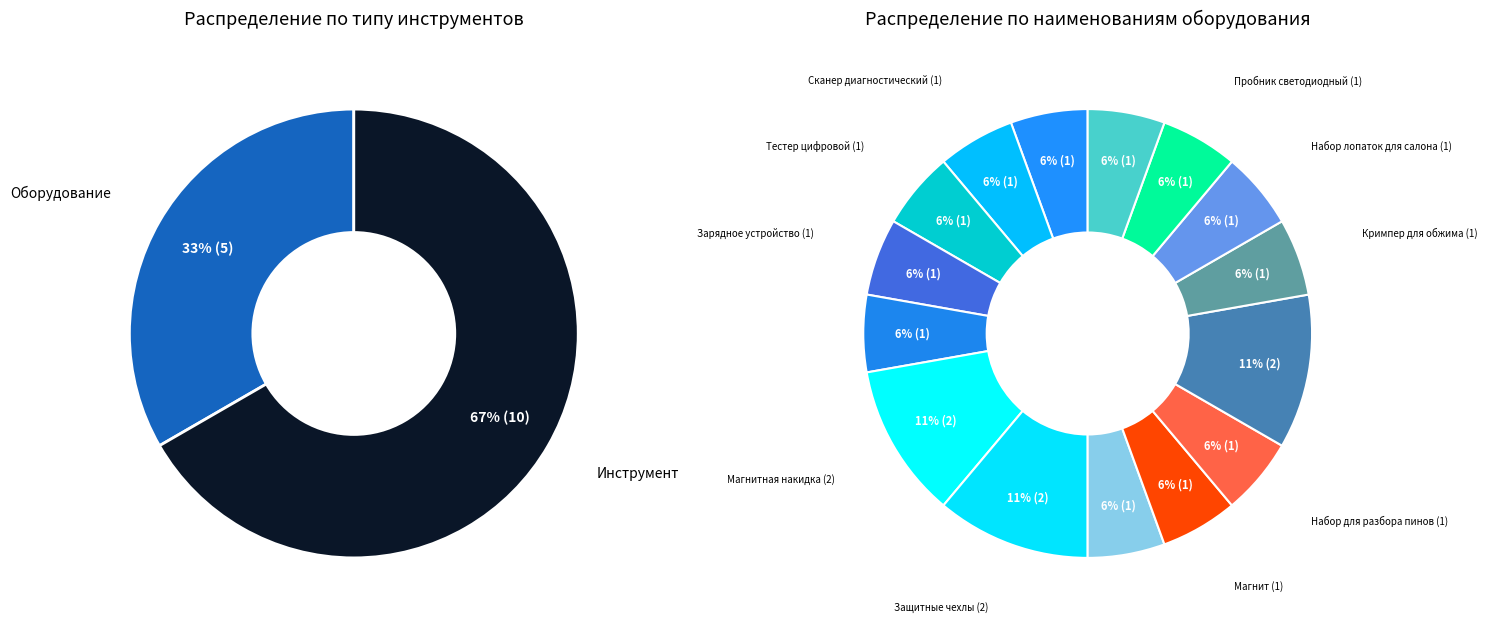

To the nearest percent, what percentage of the pie is Набор лопаток для салона?

6%